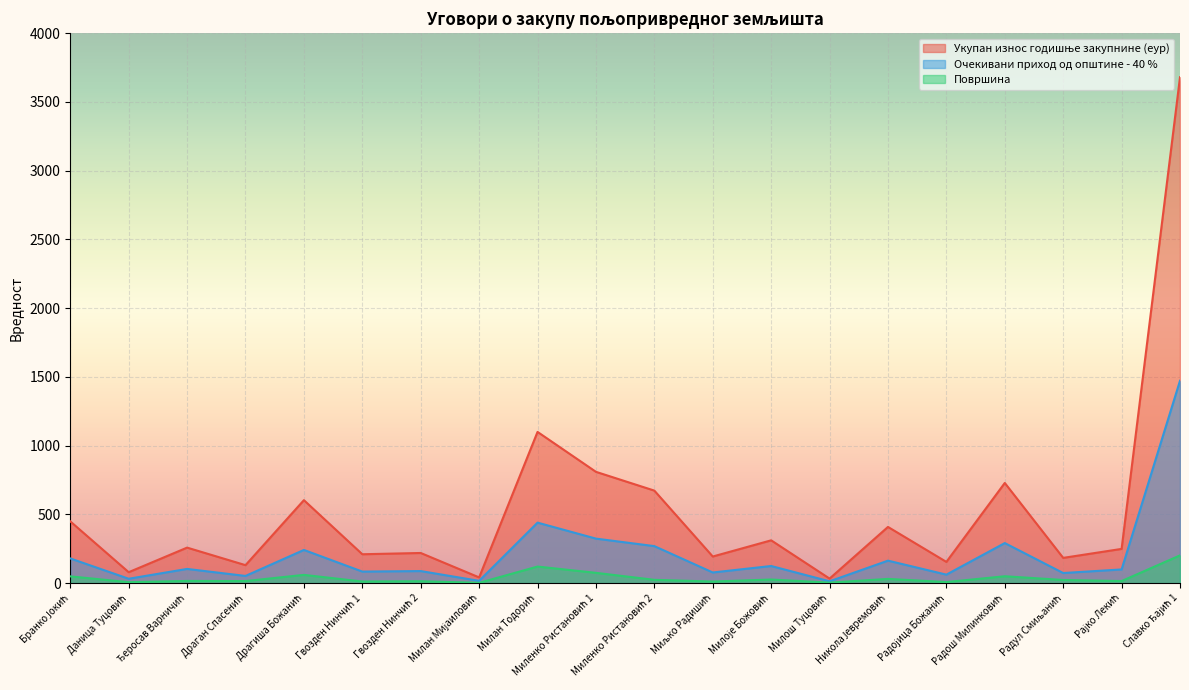

What is the value of the Површина point at the 11th from the left?

24.0